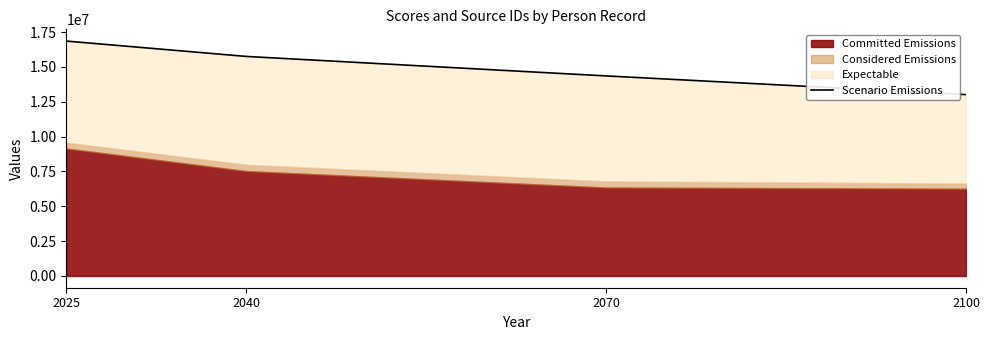

Which category has the lowest value across all series?

2100